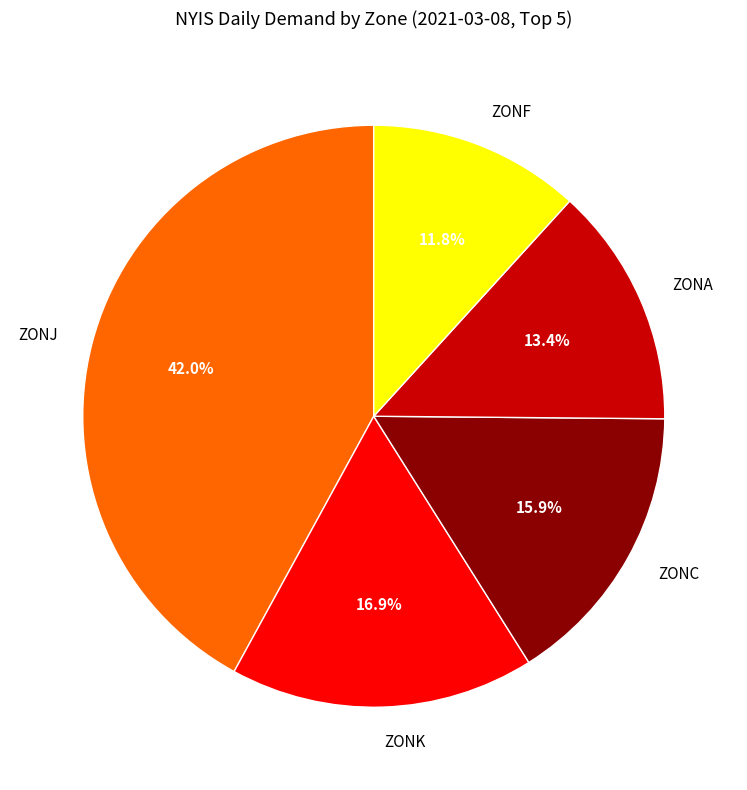

Which category has the biggest portion of the pie?

ZONJ